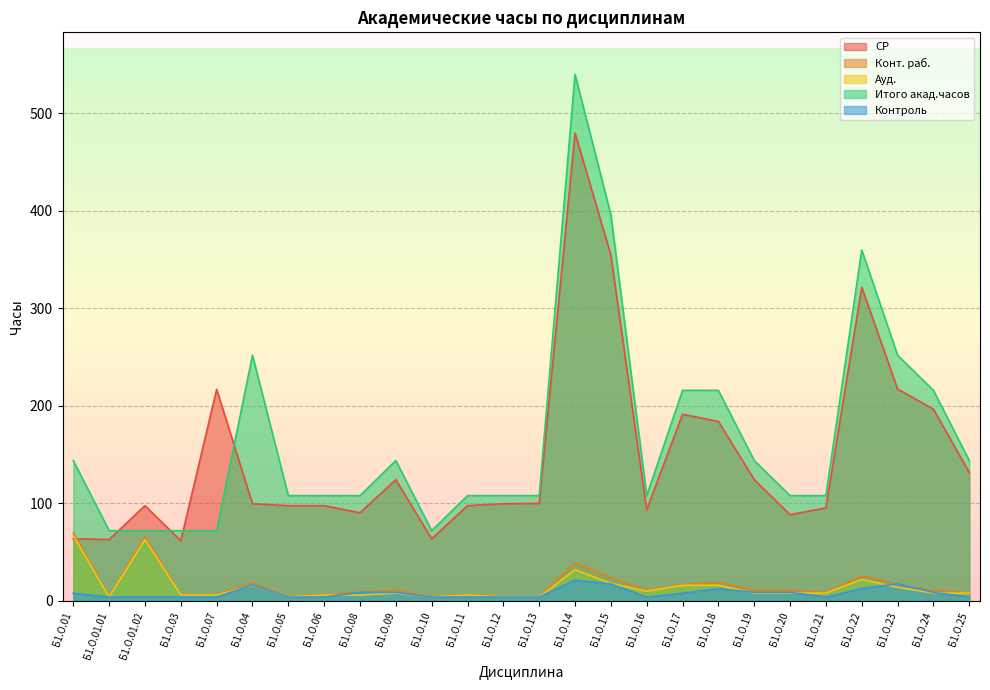

The value of Конт. раб. at Б1.О.03 is 6.4. True or false?

True